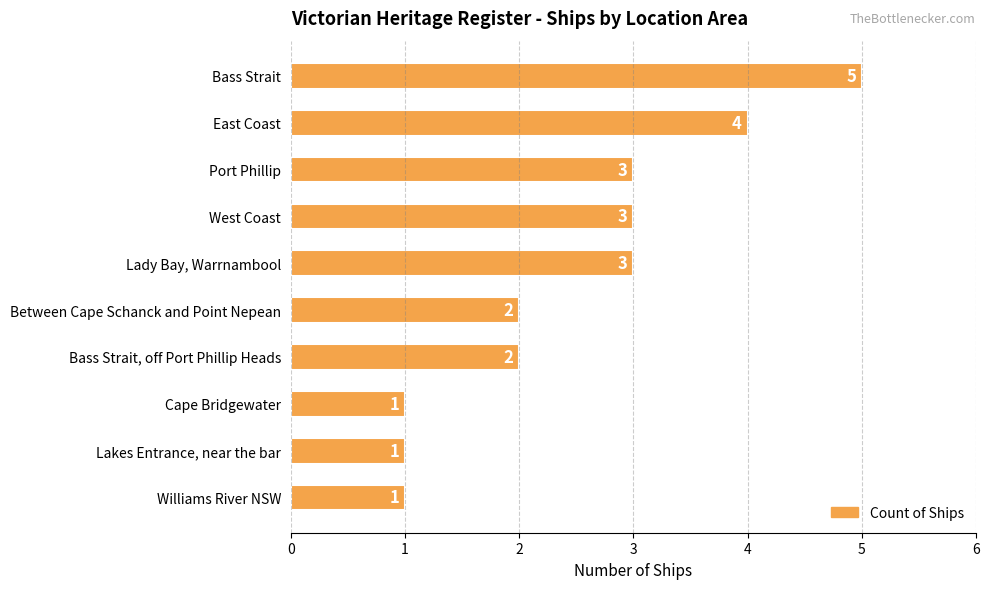

What is the greatest value displayed?

5